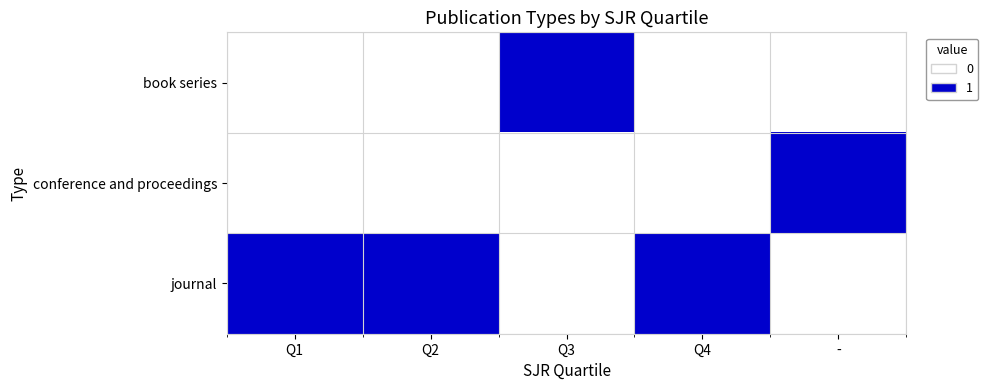

Which has a higher value, - or Q2?

-